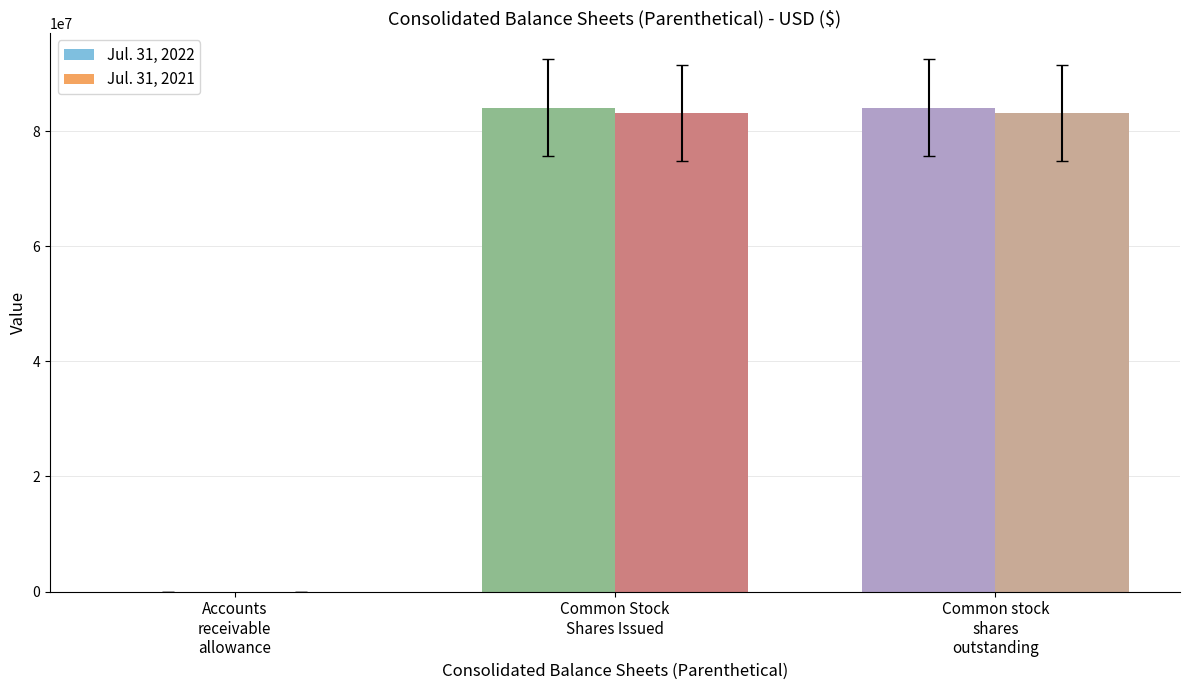

True or false: Jul. 31, 2022 has a value of 84084209 at Common Stock
Shares Issued.

True